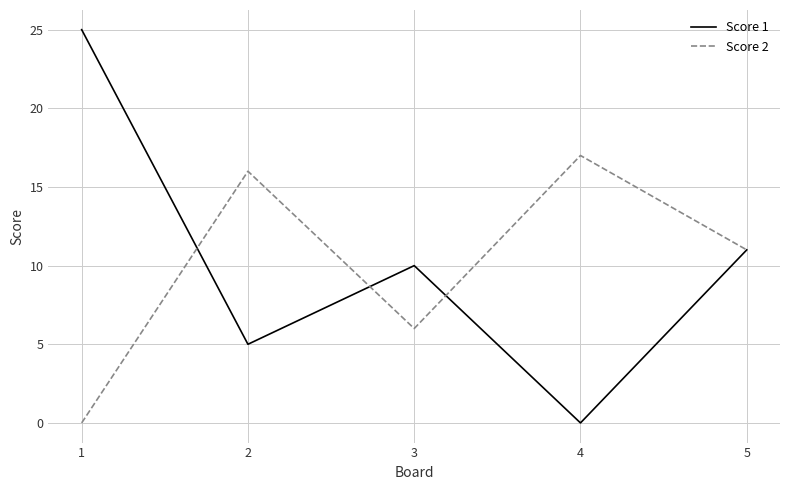

How many values in Score 1 are above zero?

4